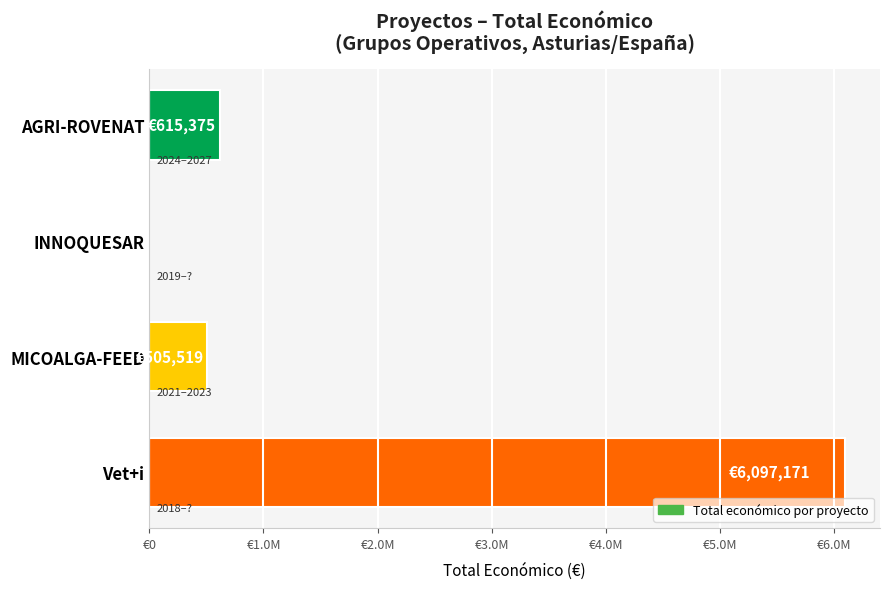

Are the bars horizontal?

Yes